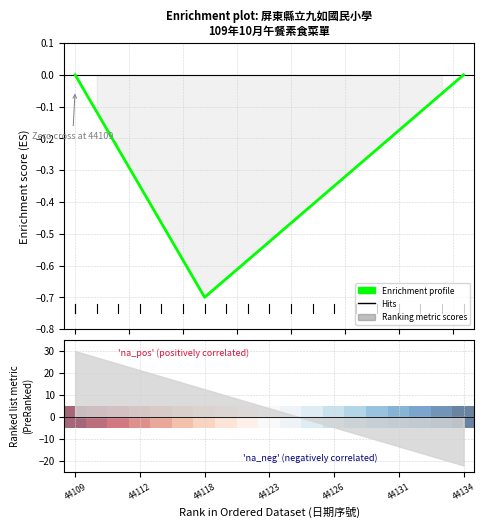

How many lines are shown in the chart?

1